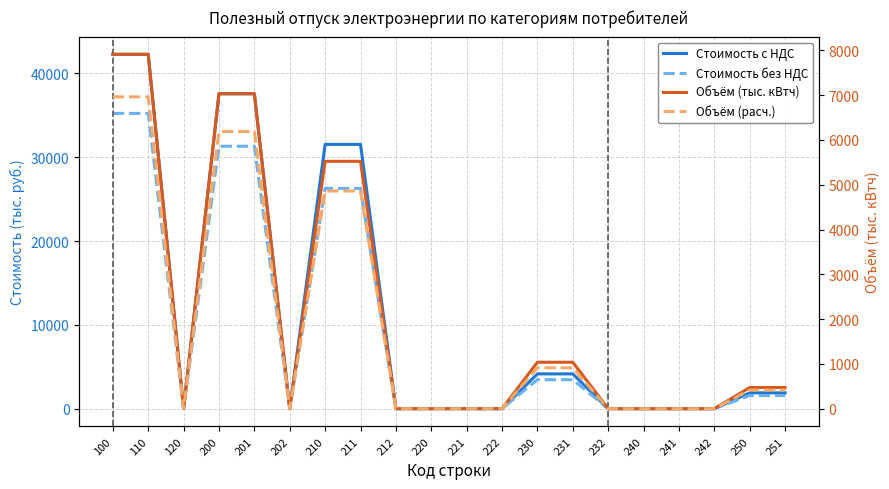

The value of Объём (расч.) at 202 is 0.0. True or false?

True